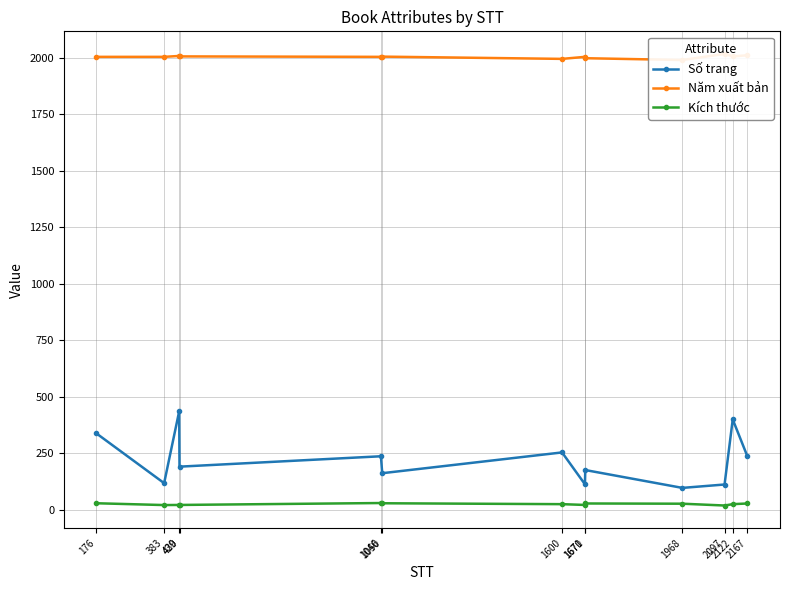

At which label does Kích thước first exceed 24?

176